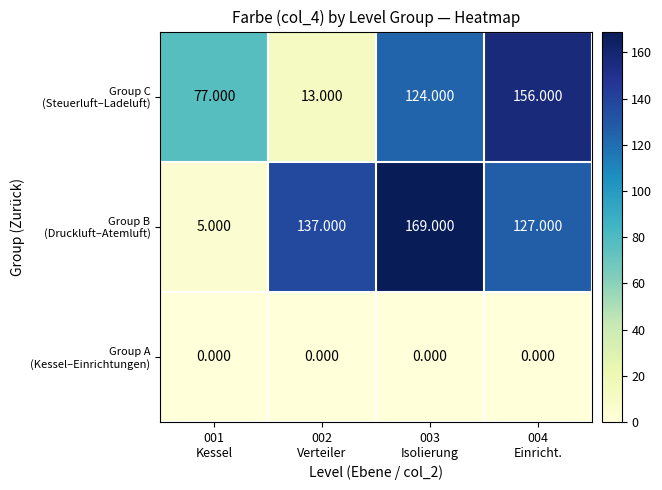

Count the number of data series in this chart.

3